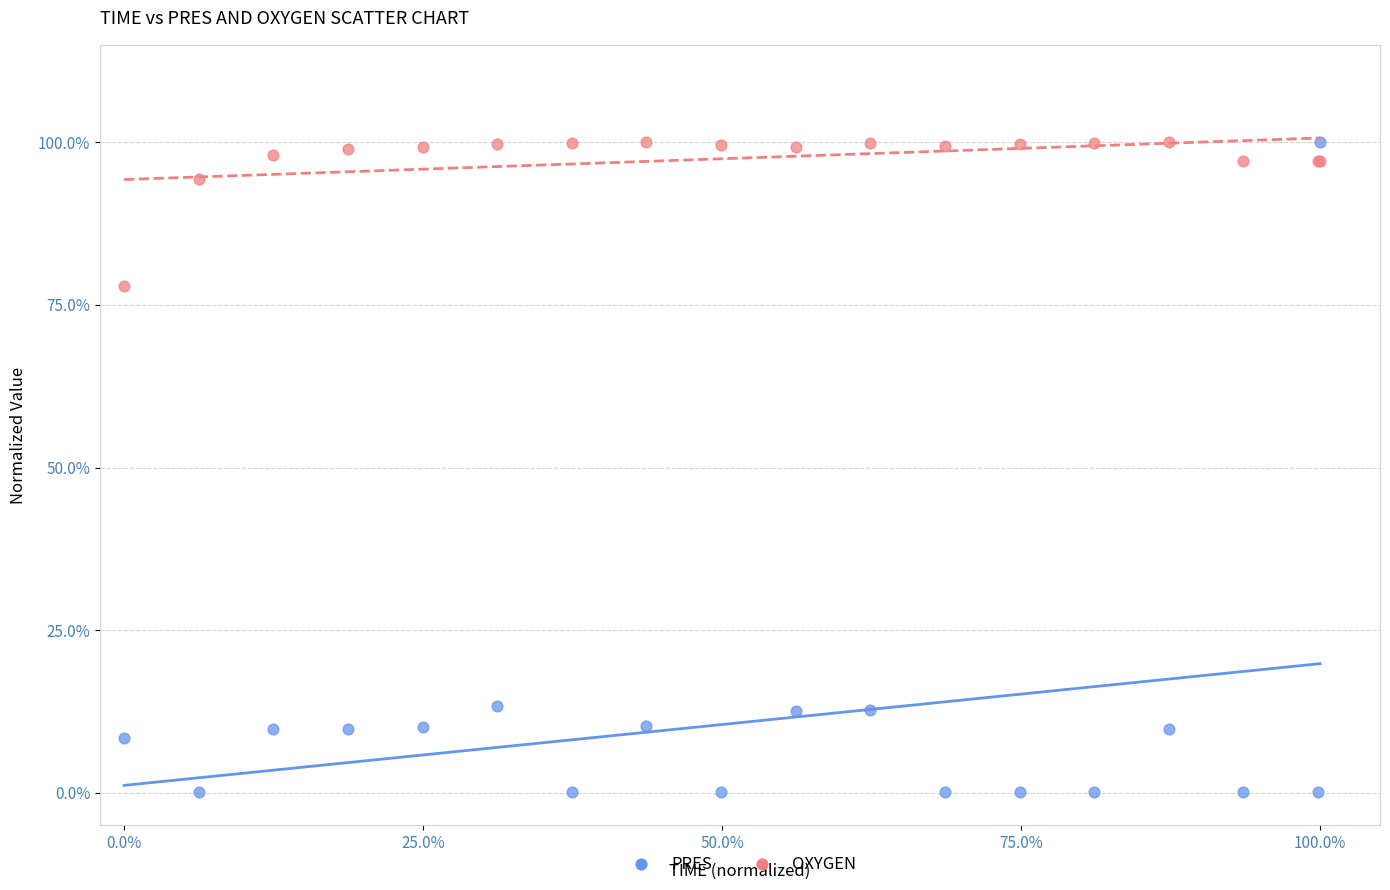

Which series has the largest Y range (max minus min)?

PRES